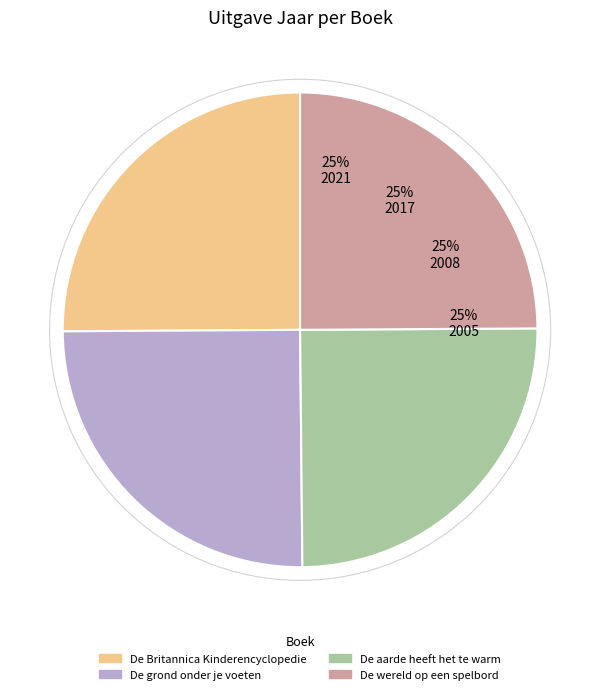

To the nearest percent, what is the average slice percentage?

25%